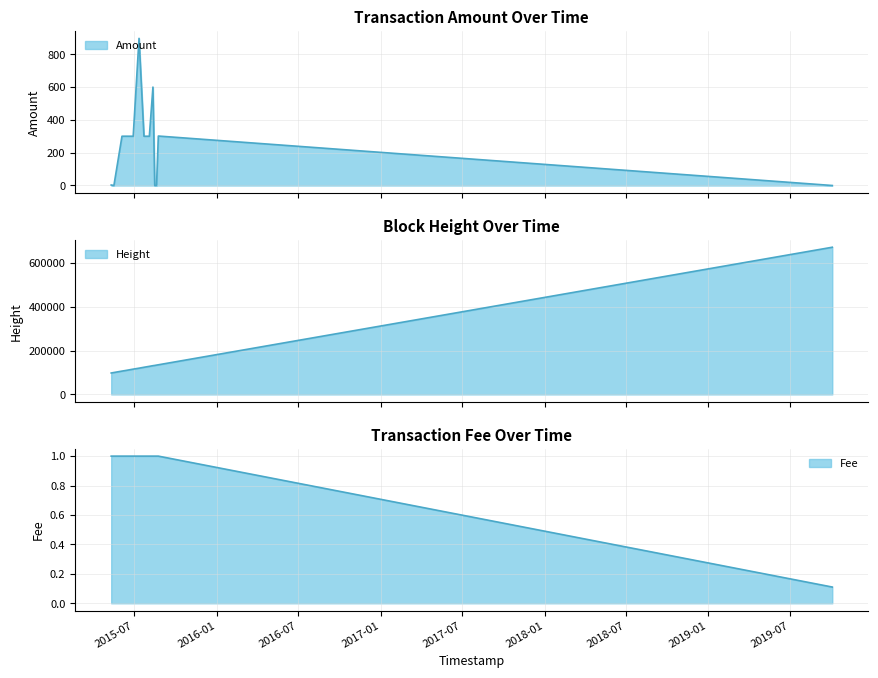

What is the label of the 3rd point from the right?

2015-08-20